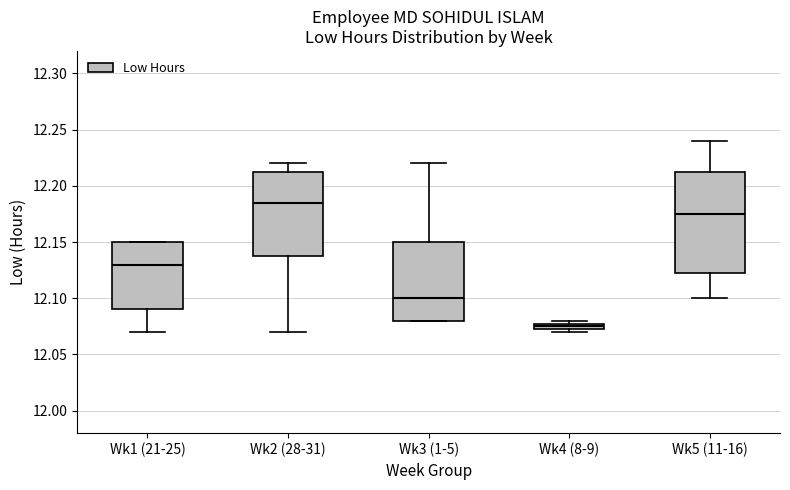

Which box's median line is the highest?

Wk2 (28-31)